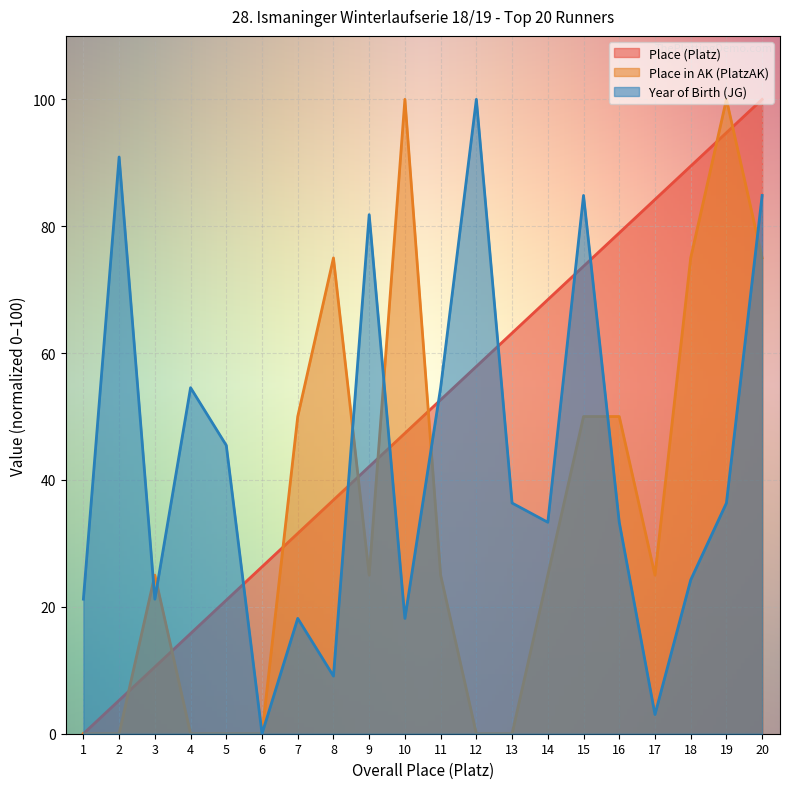

Rank the series by their average value, from highest to lowest.

Place (Platz), Year of Birth (JG), Place in AK (PlatzAK)